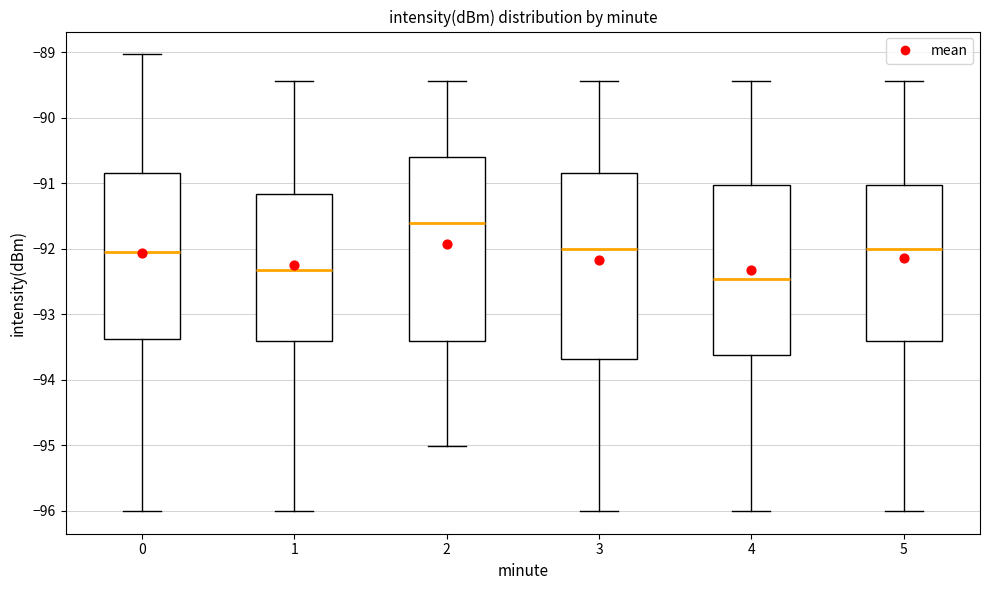

Reading left to right, read every box against the y-axis: the position of its median line, the range the box covers, and the ends of its whiskers. The values are not printed on the chart, so give them approximately, as read against the axis.

0: median -92.0, box -93.4 to -90.8, whiskers -96.0 to -89.0
1: median -92.3, box -93.4 to -91.2, whiskers -96.0 to -89.4
2: median -91.6, box -93.4 to -90.6, whiskers -95.0 to -89.4
3: median -92.0, box -93.7 to -90.8, whiskers -96.0 to -89.4
4: median -92.5, box -93.6 to -91.0, whiskers -96.0 to -89.4
5: median -92.0, box -93.4 to -91.0, whiskers -96.0 to -89.4